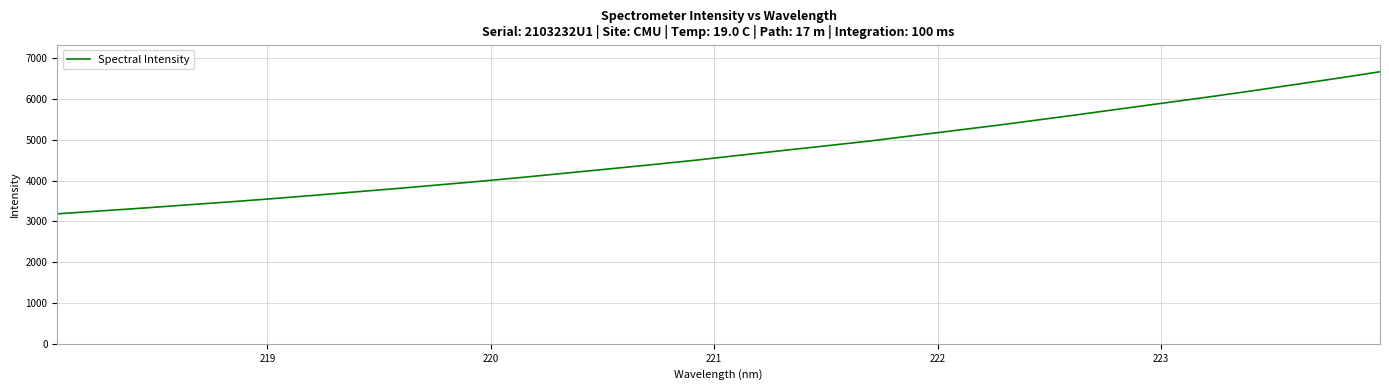

What is the difference between the maximum and minimum values?

3482.1